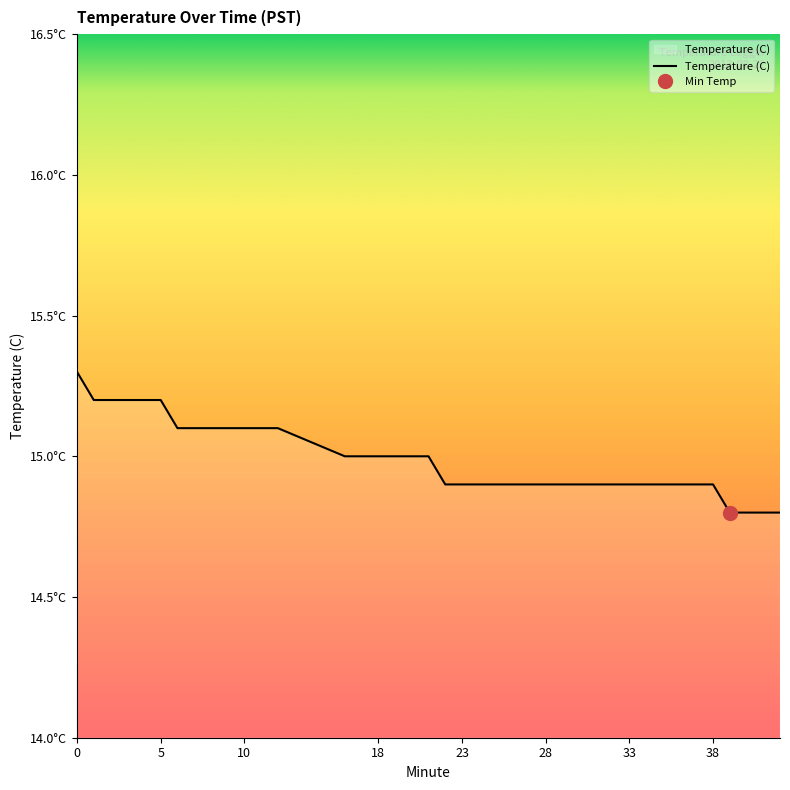

How many distinct data groups are displayed?

1